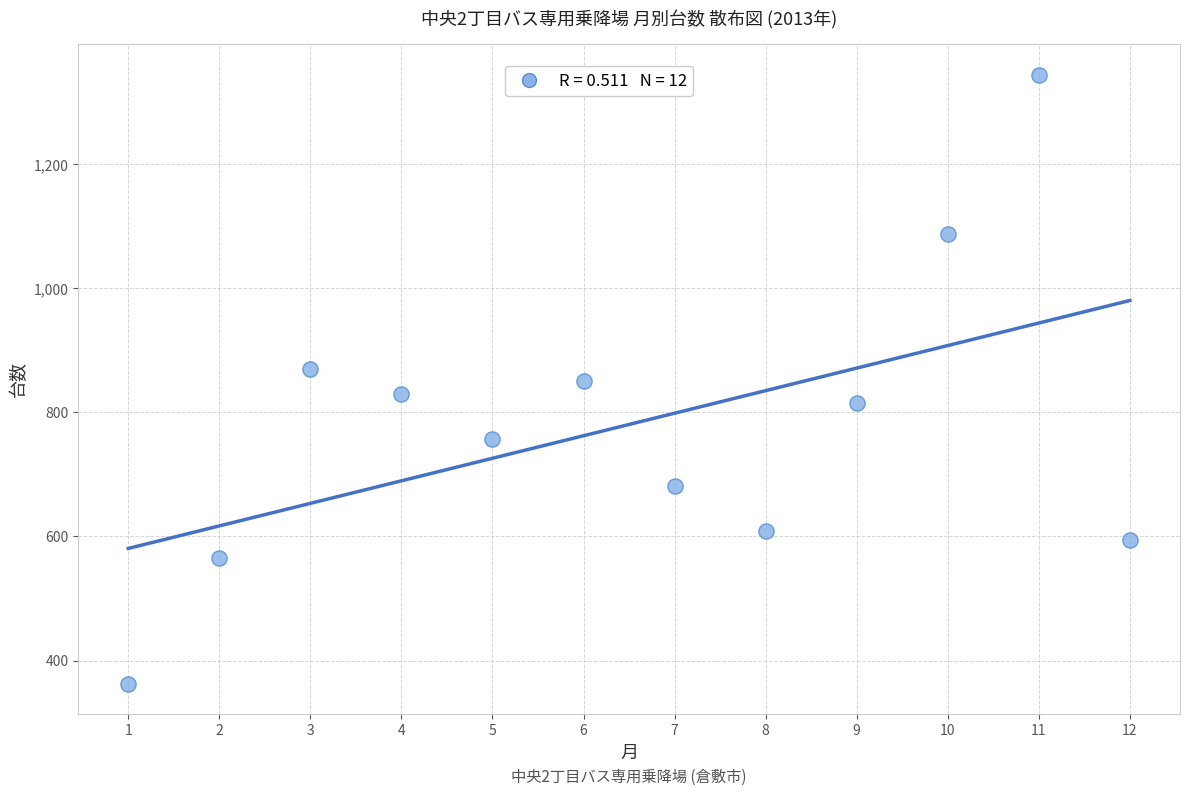

What is the range of X values (max minus min)?

11